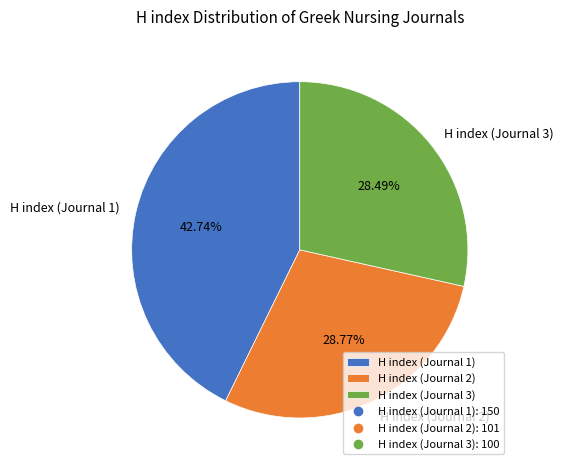

To the nearest percent, what is the difference between the largest and smallest slice percentages?

14%